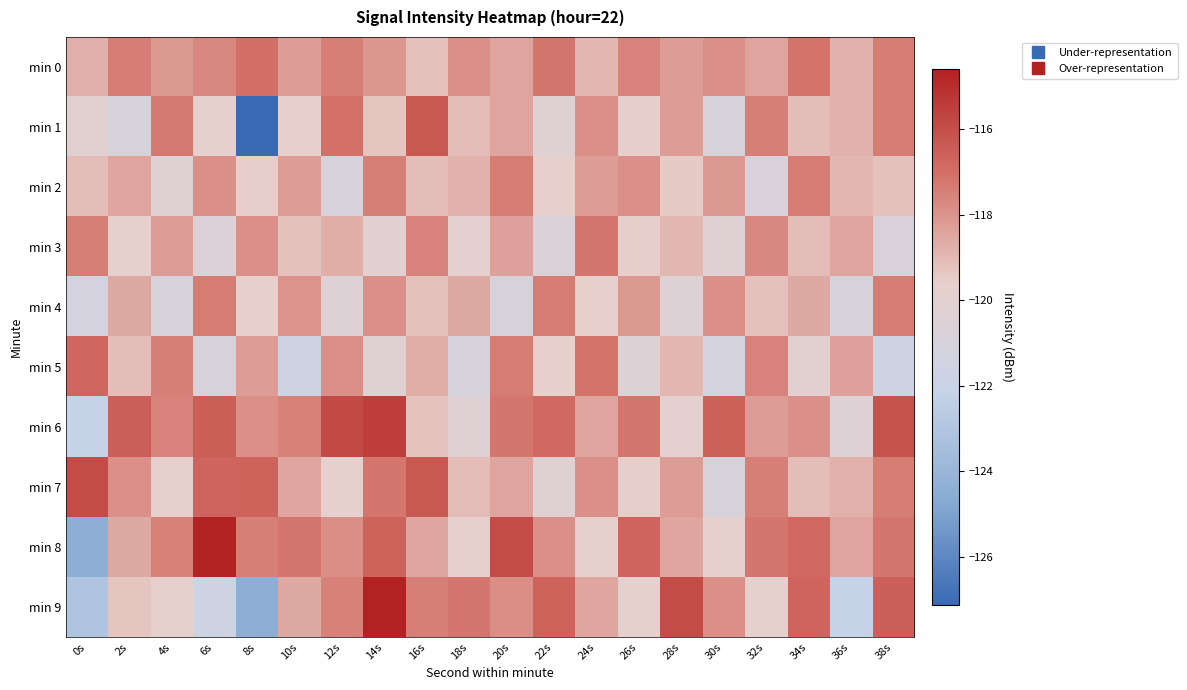

Which series has the widest spread of values?

min 1